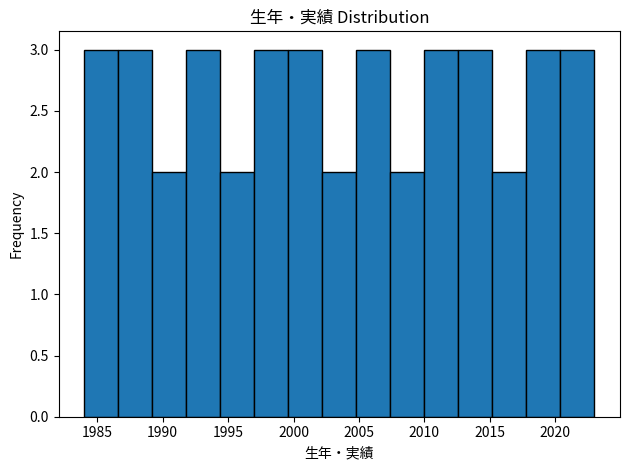

Reading left to right, list every bar in this chart as the range it spans on the x-axis followed by its height. Neither the bar edges nor the heights are printed on the chart, so give them approximately, as read against the axes.

1984.0 to 1986.6: 3
1986.6 to 1989.2: 3
1989.2 to 1991.8: 2
1991.8 to 1994.4: 3
1994.4 to 1997.0: 2
1997.0 to 1999.6: 3
1999.6 to 2002.2: 3
2002.2 to 2004.8: 2
2004.8 to 2007.4: 3
2007.4 to 2010.0: 2
2010.0 to 2012.6: 3
2012.6 to 2015.2: 3
2015.2 to 2017.8: 2
2017.8 to 2020.4: 3
2020.4 to 2023.0: 3